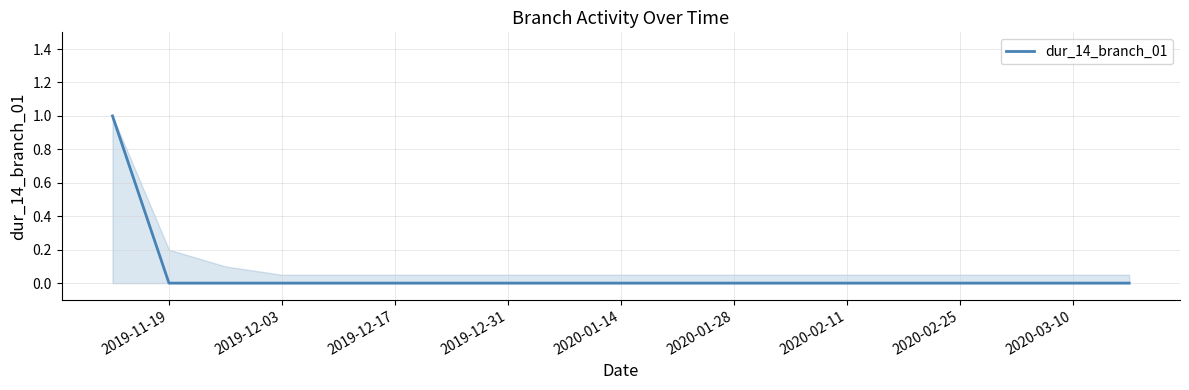

Count the values in the range 0 to 1.

19